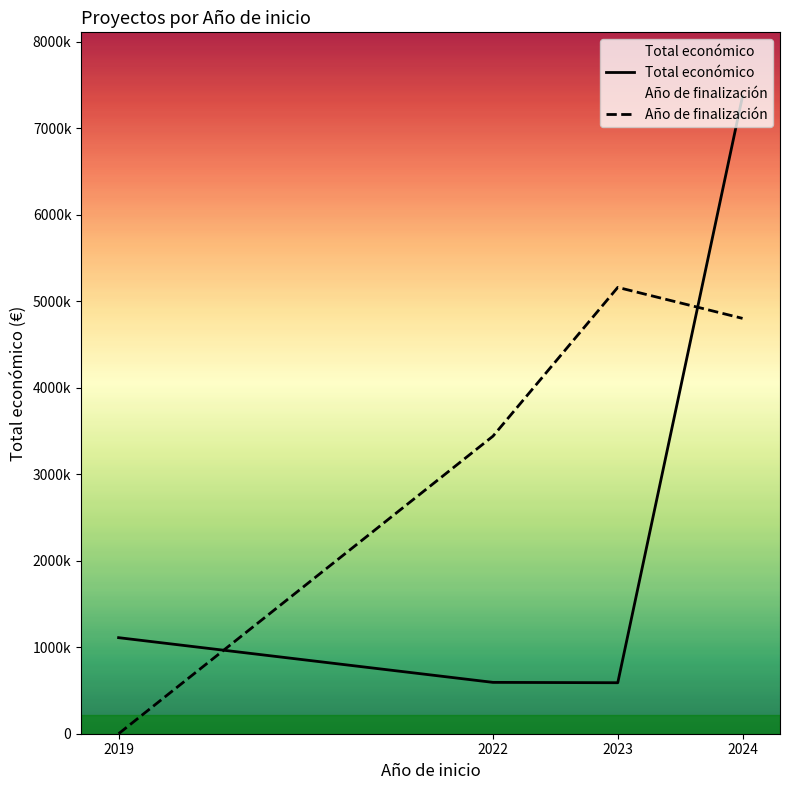

Which series changed the most between 2019 and 2023?

Año de finalización